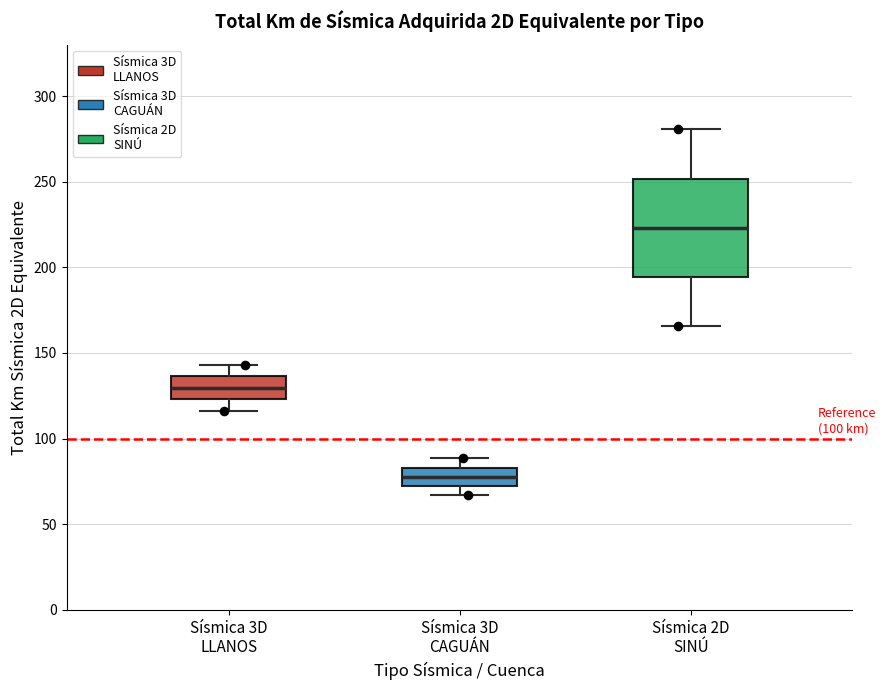

Where does the upper whisker of the box for Sísmica 3D LLANOS end on the y-axis? The values are not printed on the chart, so give them approximately, as read against the axis.

145